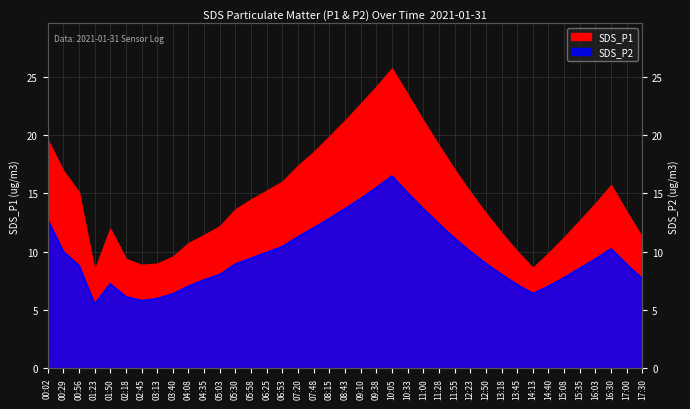

True or false: the data has more than 2 interior local peaks.

True